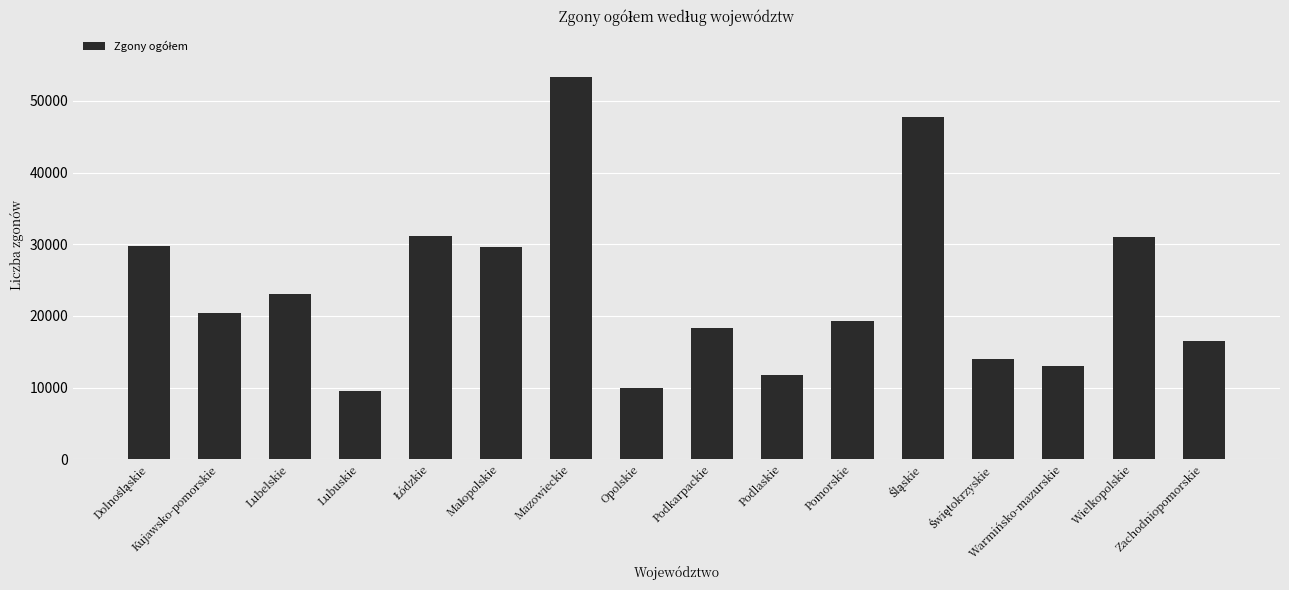

What is the sum of all values?

378478